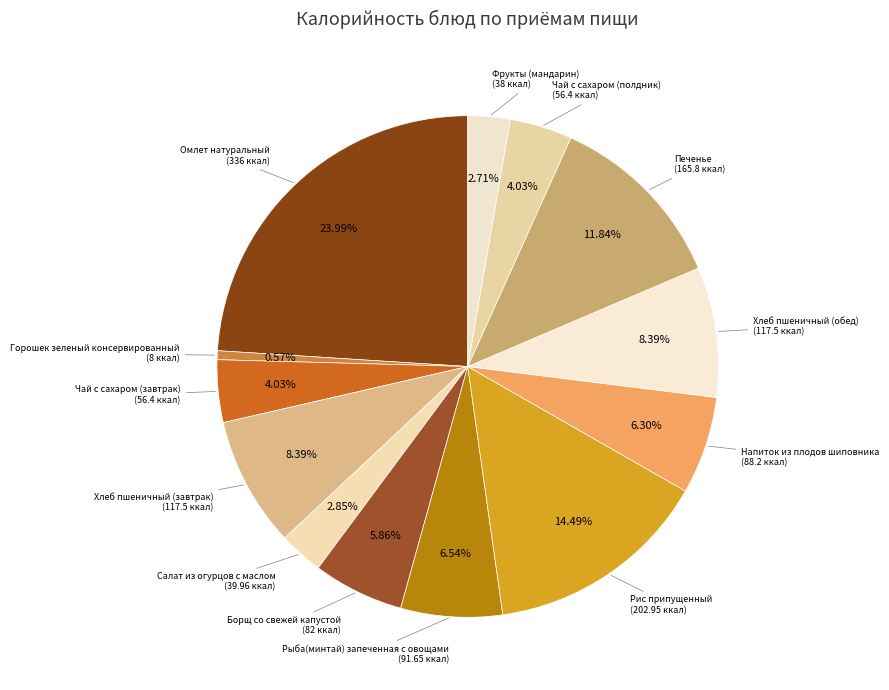

Rank the categories by value from lowest to highest.

Горошек зеленый консервированный, Фрукты (мандарин), Салат из огурцов с маслом, Чай с сахаром (завтрак), Чай с сахаром (полдник), Борщ со свежей капустой, Напиток из плодов шиповника, Рыба(минтай) запеченная с овощами, Хлеб пшеничный (завтрак), Хлеб пшеничный (обед), Печенье, Рис припущенный, Омлет натуральный